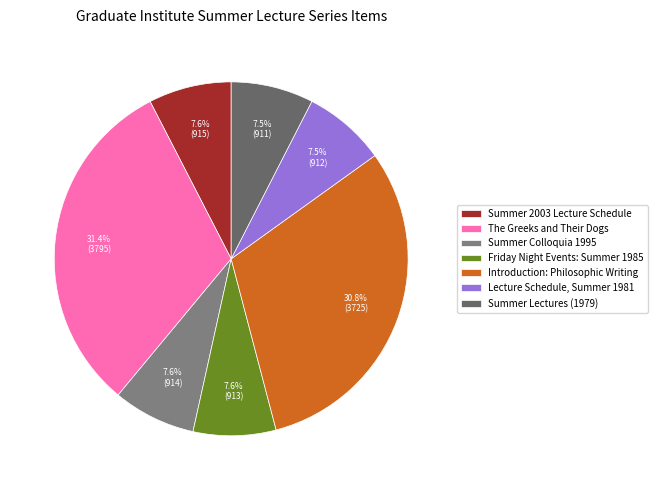

What percentage do Introduction: Philosophic Writing and Summer 2003 Lecture Schedule together represent?

38.4%